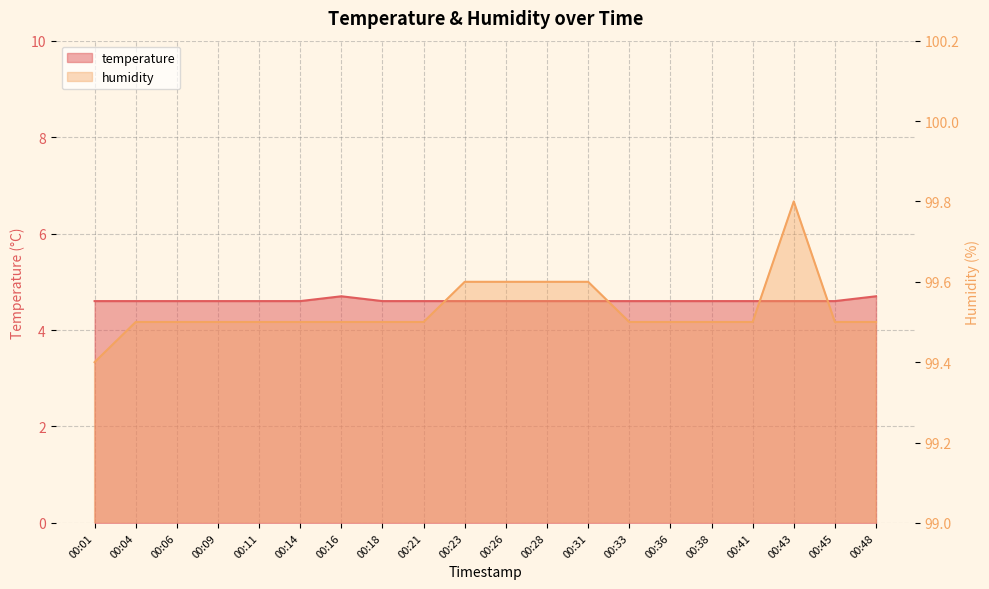

Which category has the lowest value across all series?

00:01